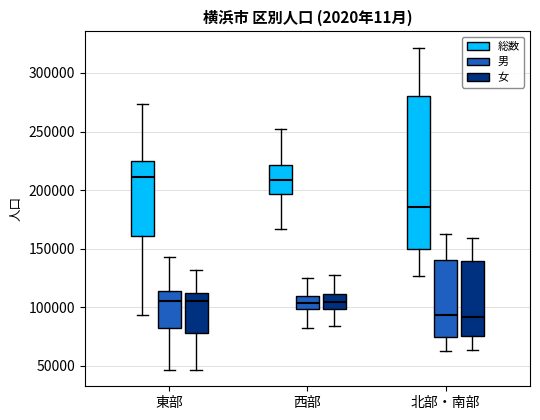

Which box is the tallest, from its lower edge to its upper edge?

北部・南部 (総数)